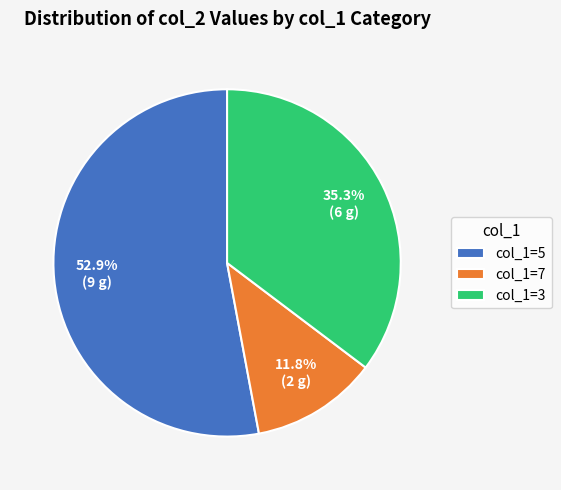

Which slice is the largest?

col_1=5